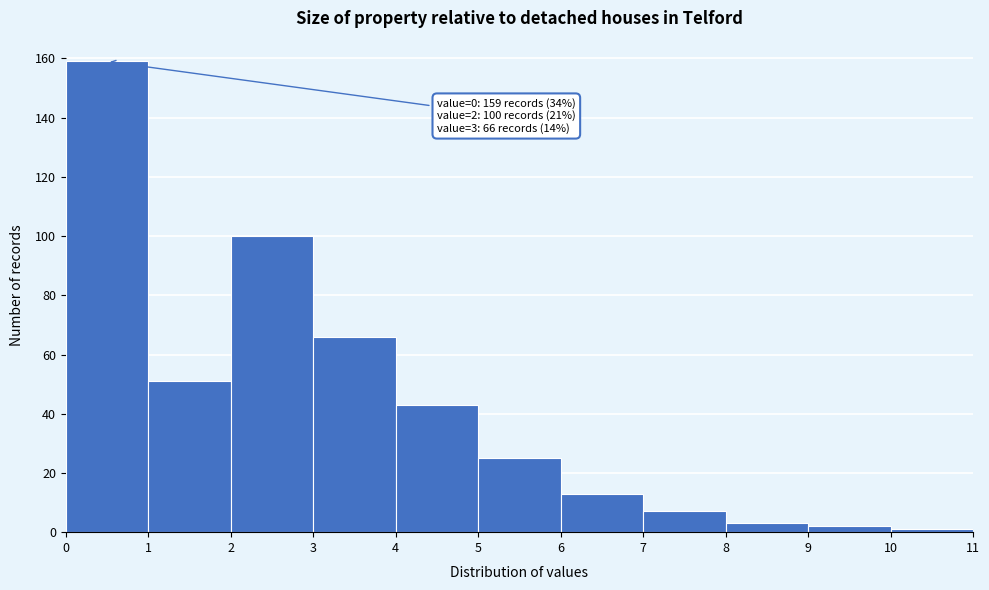

Over which range of the x-axis is the bar tallest?

0 to 1